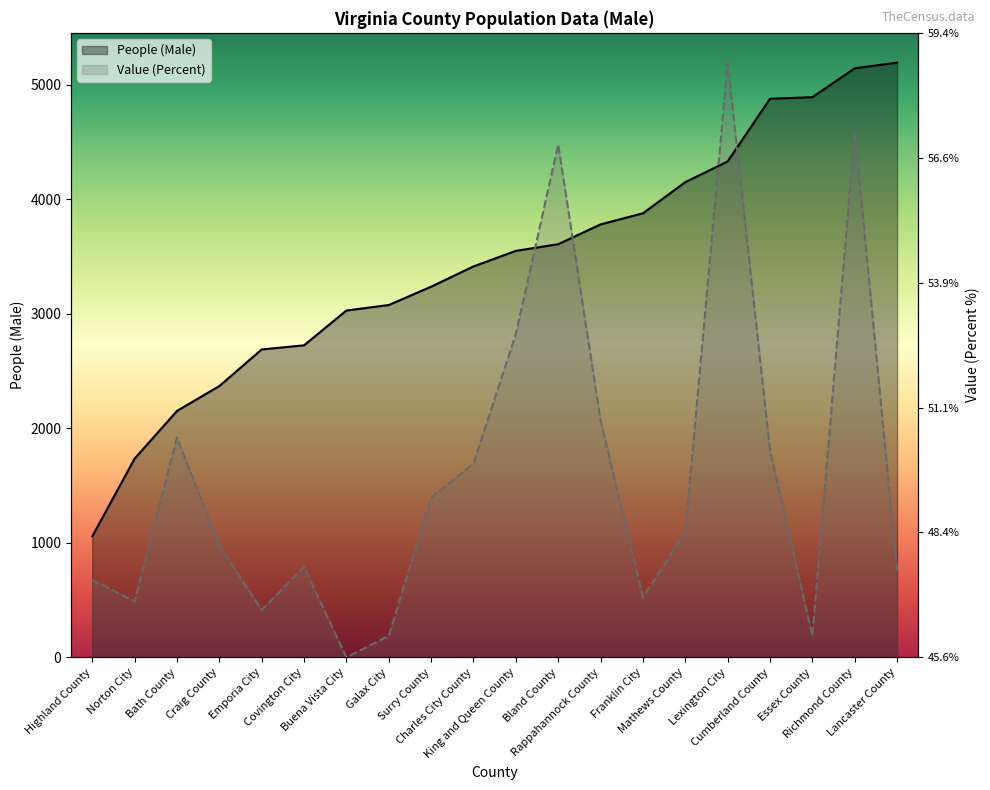

Reading left to right, what are all the values shown in this chart?

People (Male): Highland County=1056.0	Norton City=1735.0	Bath County=2152.0	Craig County=2369.0	Emporia City=2689.0	Covington City=2725.0	Buena Vista City=3029.0	Galax City=3077.0	Surry County=3237.0	Charles City County=3414.0	King and Queen County=3550.0	Bland County=3608.0	Rappahannock County=3781.0	Franklin City=3878.0	Mathews County=4150.0	Lexington City=4331.0	Cumberland County=4878.0	Essex County=4892.0	Richmond County=5144.0	Lancaster County=5194.0
Value (Percent): Highland County=677.5	Norton City=489.3	Bath County=1919.5	Craig County=978.6	Emporia City=414.0	Covington City=790.4	Buena Vista City=0.0	Galax City=188.2	Surry County=1392.6	Charles City County=1693.7	King and Queen County=2822.8	Bland County=4478.9	Rappahannock County=2070.1	Franklin City=526.9	Mathews County=1091.5	Lexington City=5194.0	Cumberland County=1806.6	Essex County=188.2	Richmond County=4591.8	Lancaster County=752.8